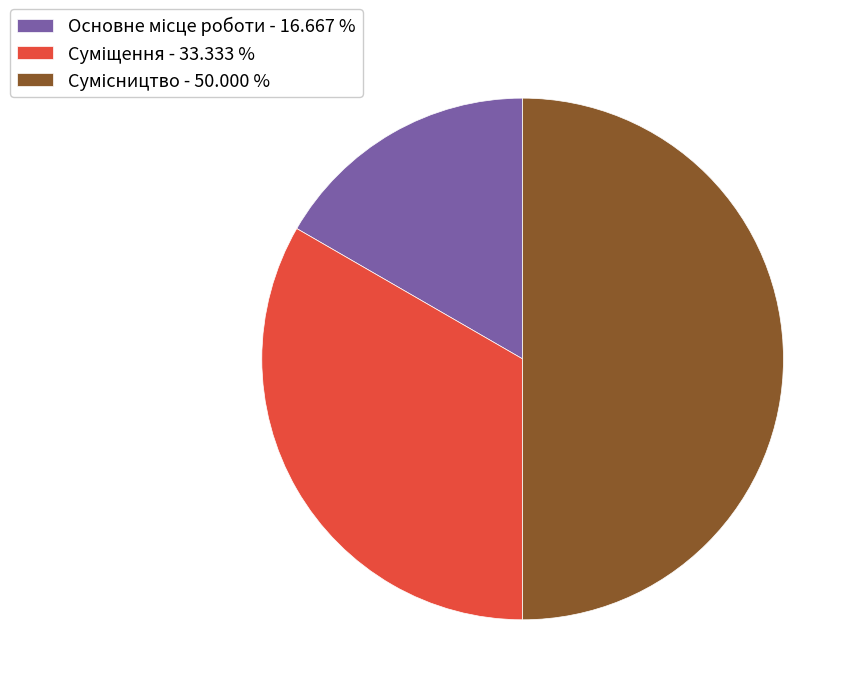

How many slices are in this pie chart?

3